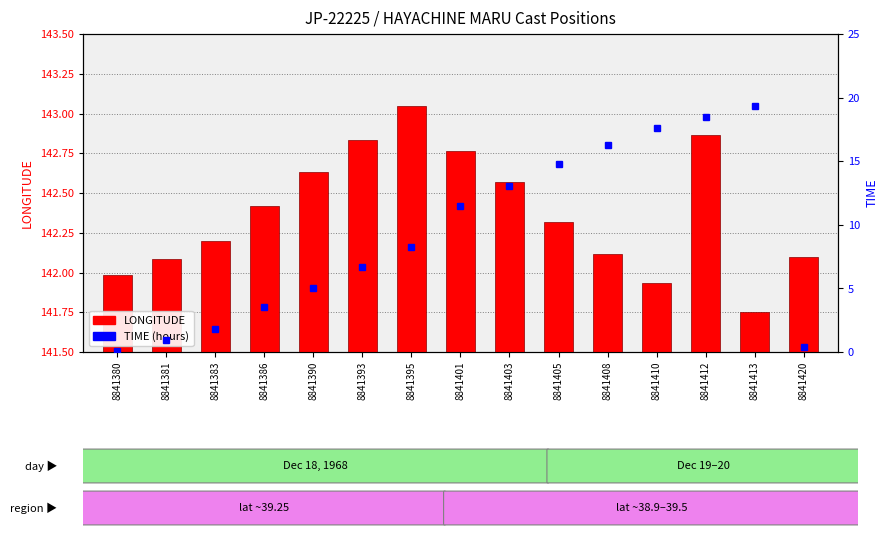

List the series in order of their overall mean, lowest first.

TIME, LONGITUDE